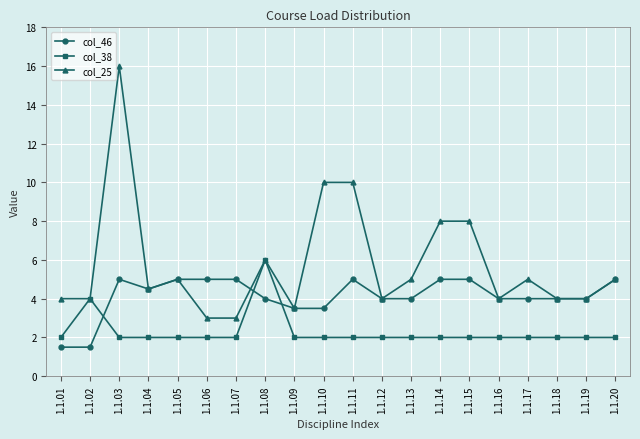

What is the average value of the col_38 series?

2.3